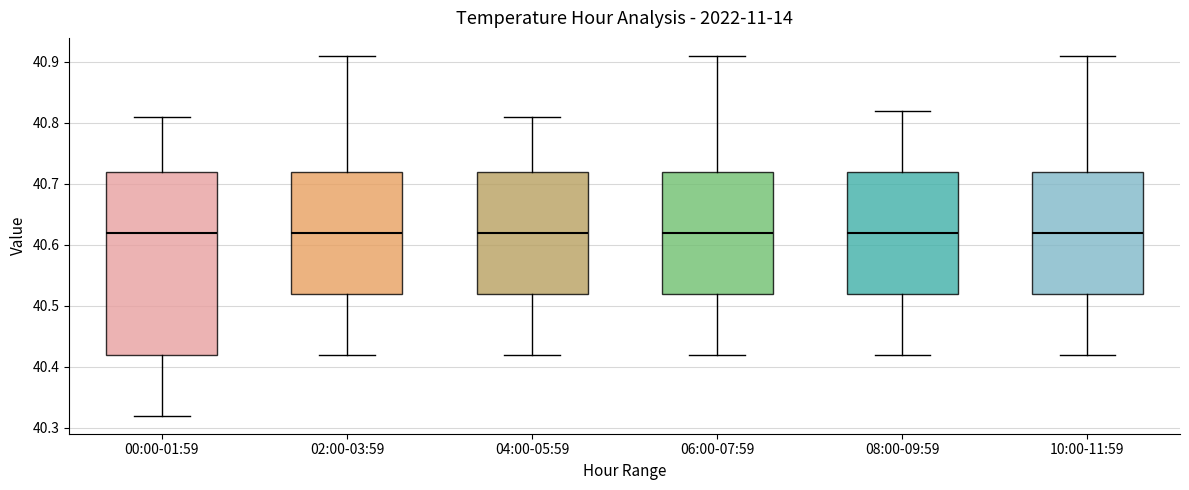

Which box is the tallest, from its lower edge to its upper edge?

00:00-01:59